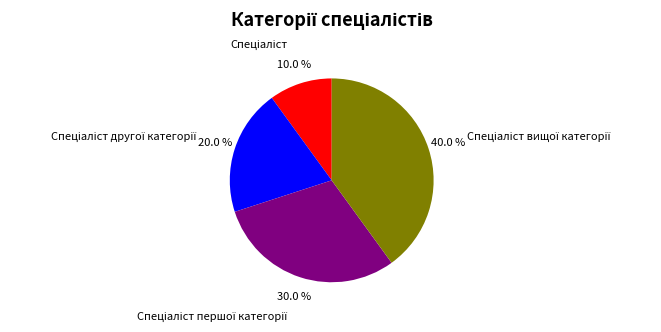

How many segments does this pie chart have?

4